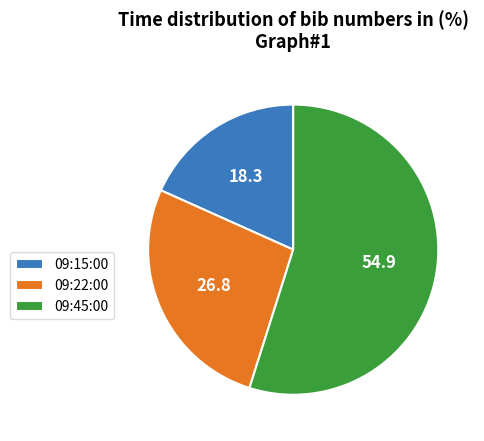

Which category has the smallest portion of the pie?

09:15:00